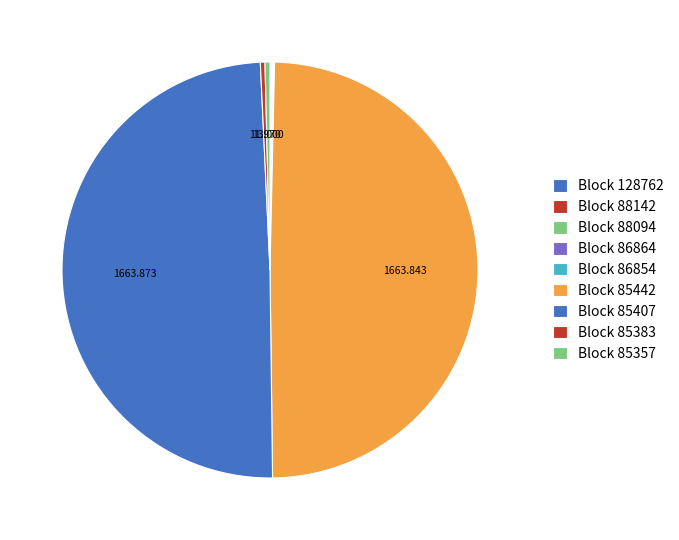

Which category has the biggest portion of the pie?

85407